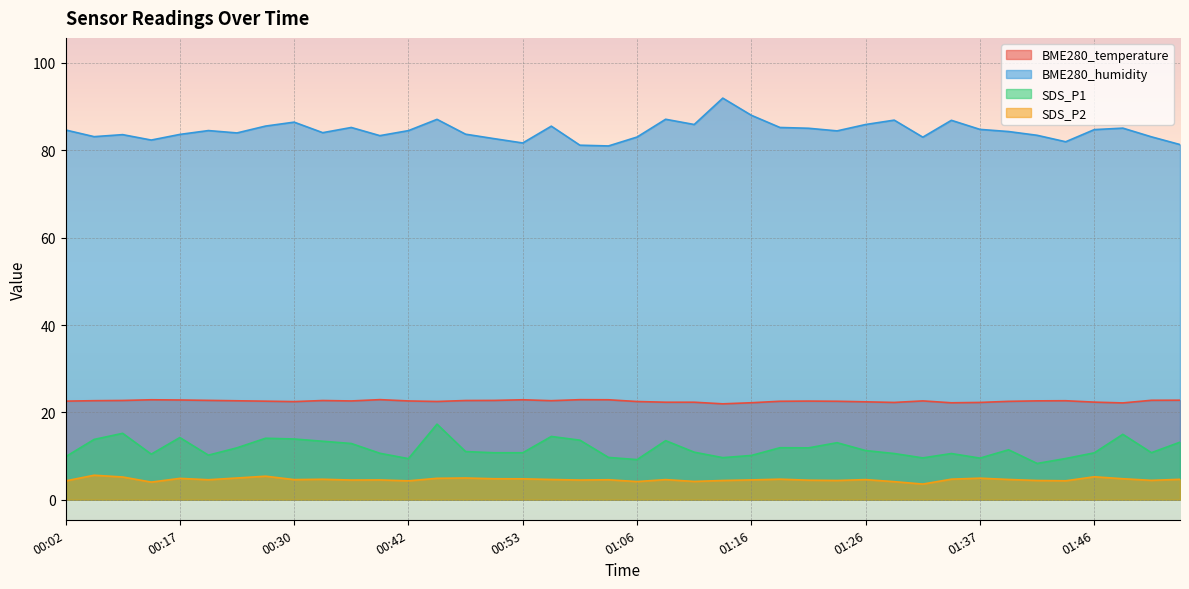

What is the total value across all series at 00:45?

131.8